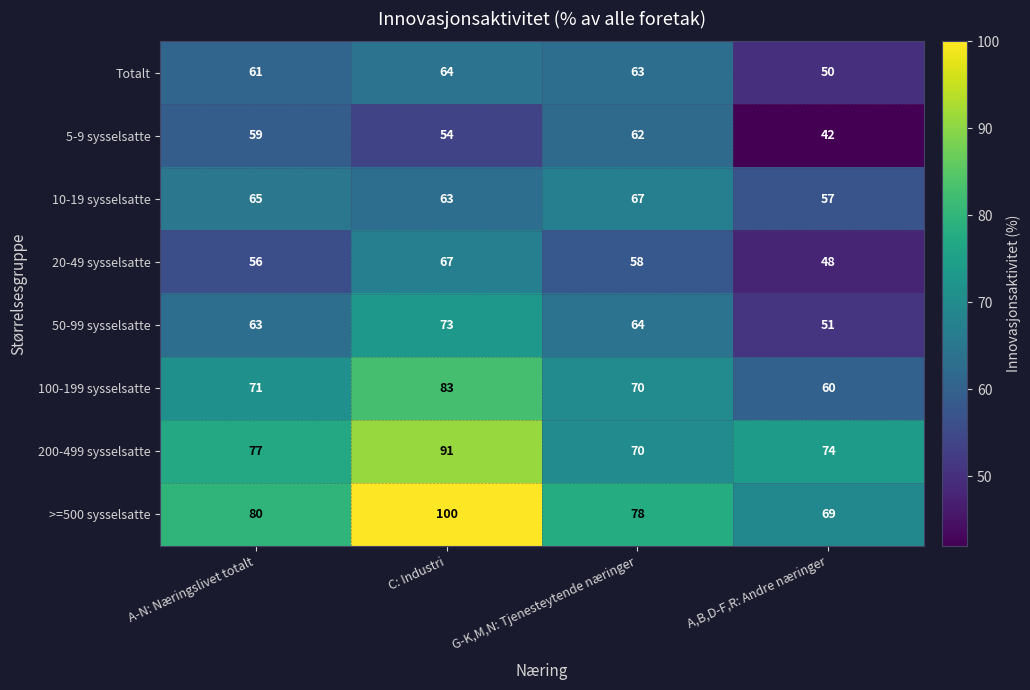

Which series has the widest spread of values?

>=500 sysselsatte